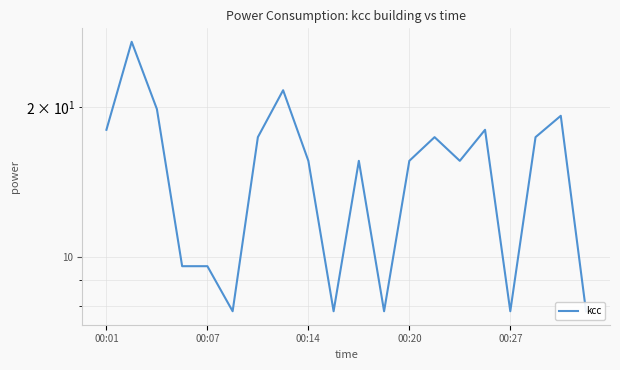

What is the value of the 6th point from the left?

7.8